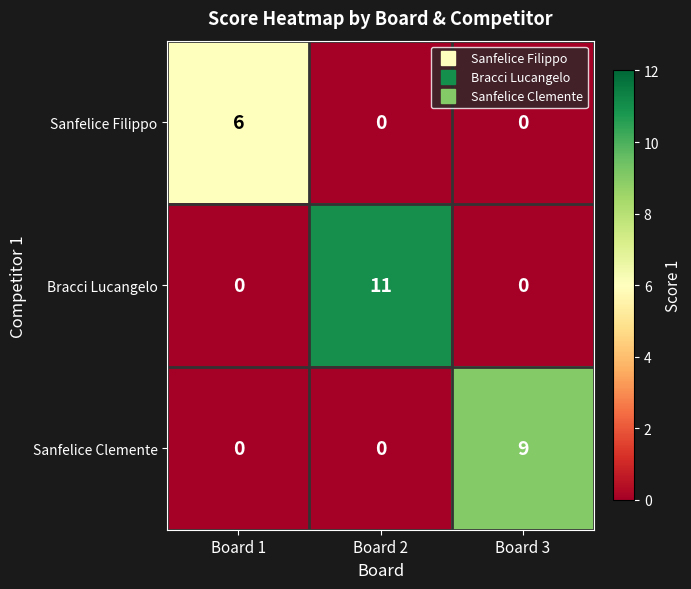

What value does the Sanfelice Filippo series have at Board 1?

6